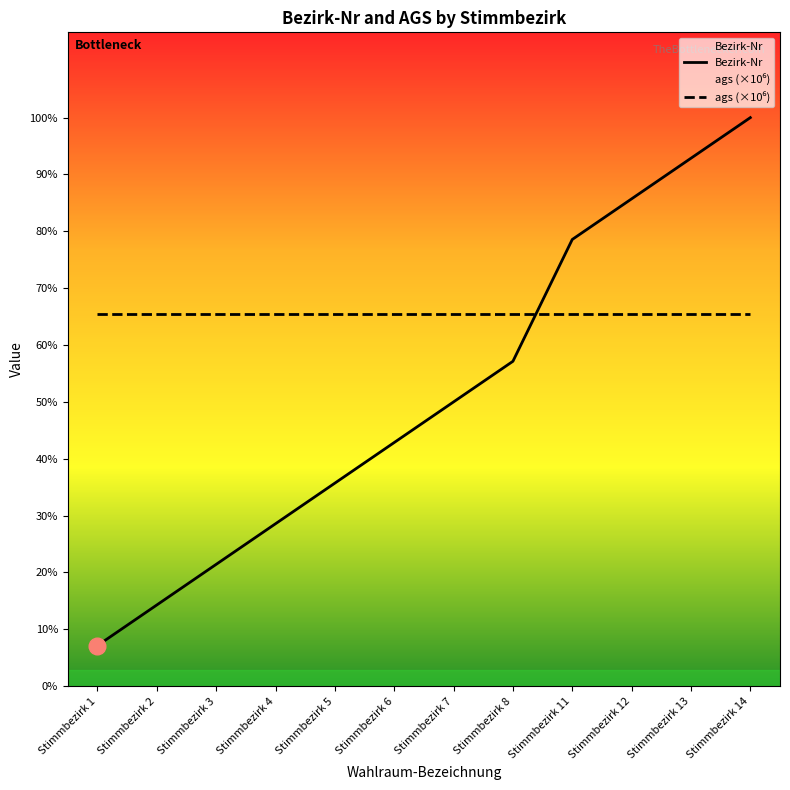

At which category is the sum across all series the highest?

Stimmbezirk 14